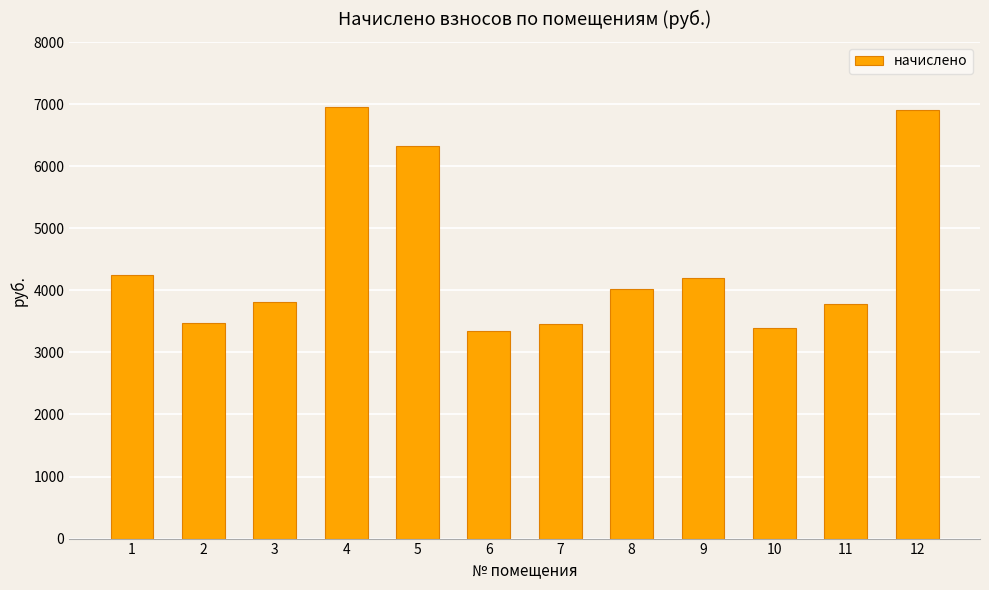

How many bars are there in total?

12